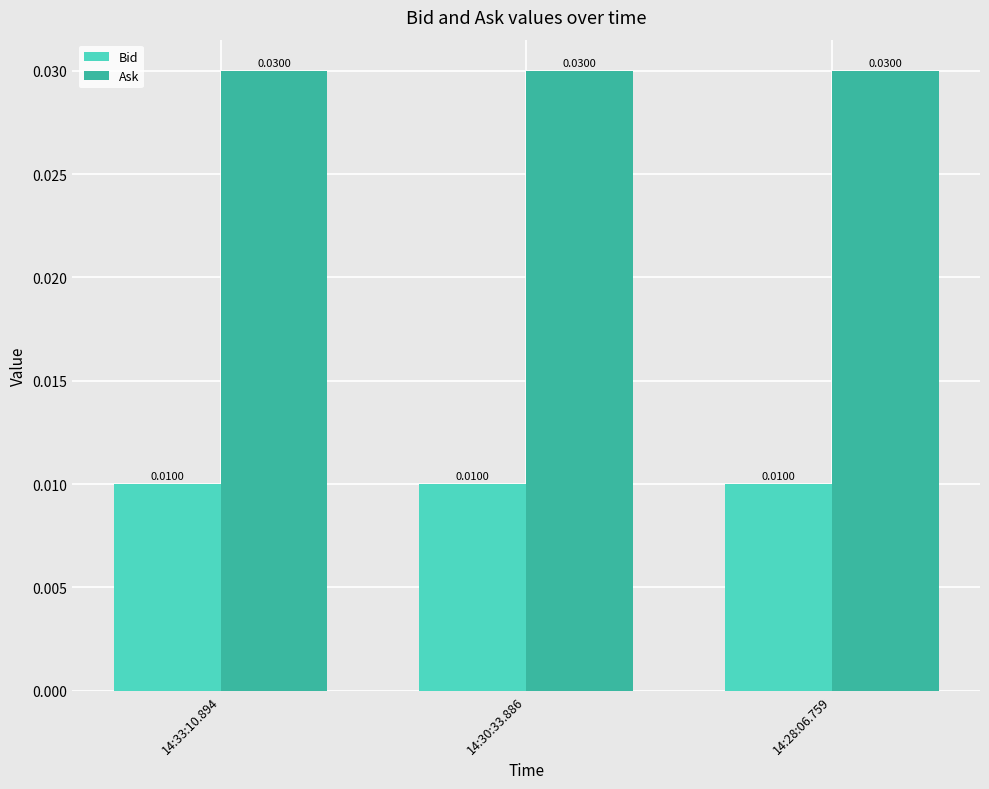

Rank the series by their average value, from lowest to highest.

Bid, Ask